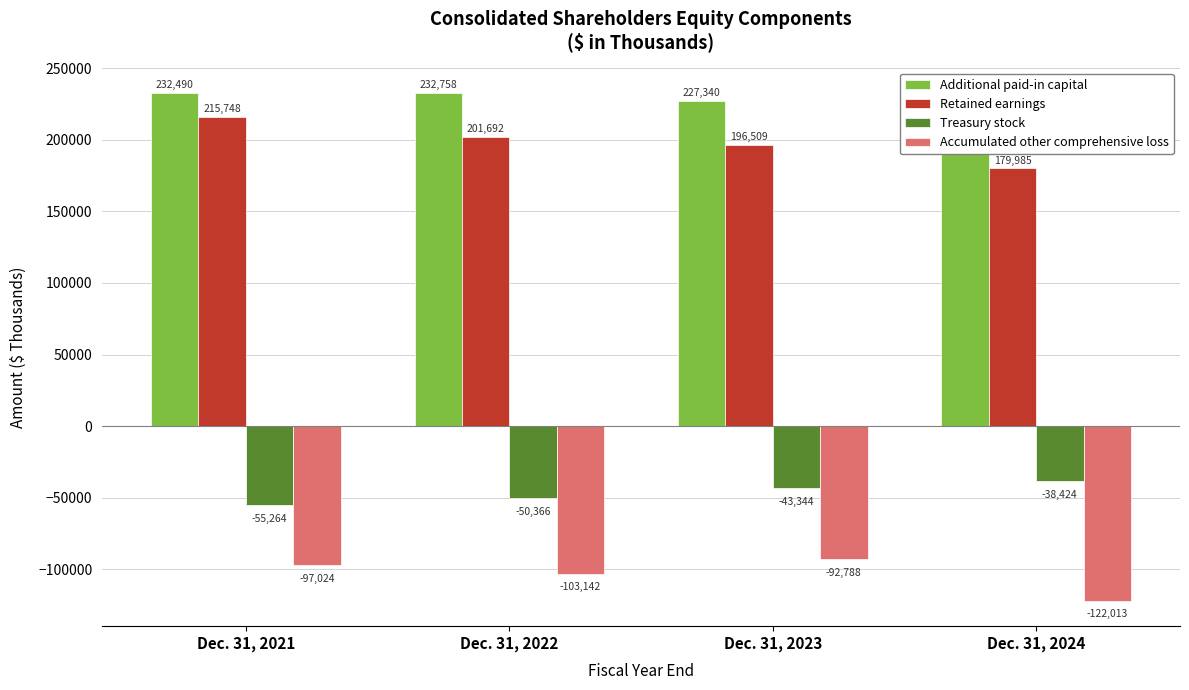

What is the approximate value of Treasury stock at Dec. 31, 2024?

-38424